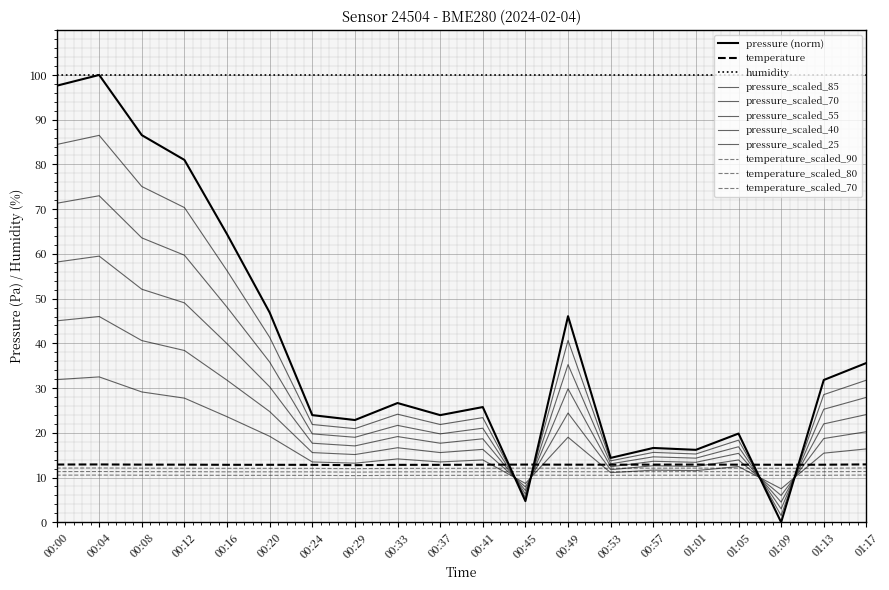

The temperature series shows 18.0 at 01:05. True or false?

False